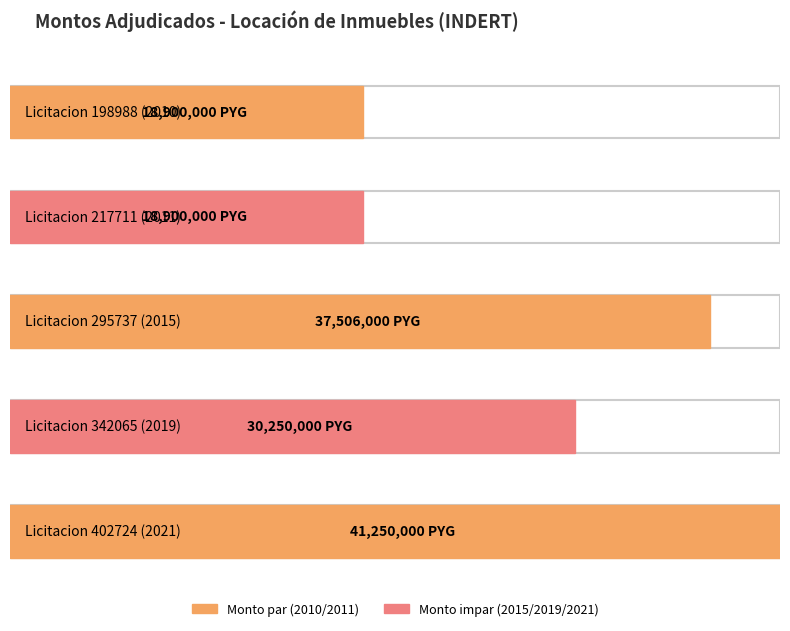

What is the value of the 2nd bar from the left?

18900000